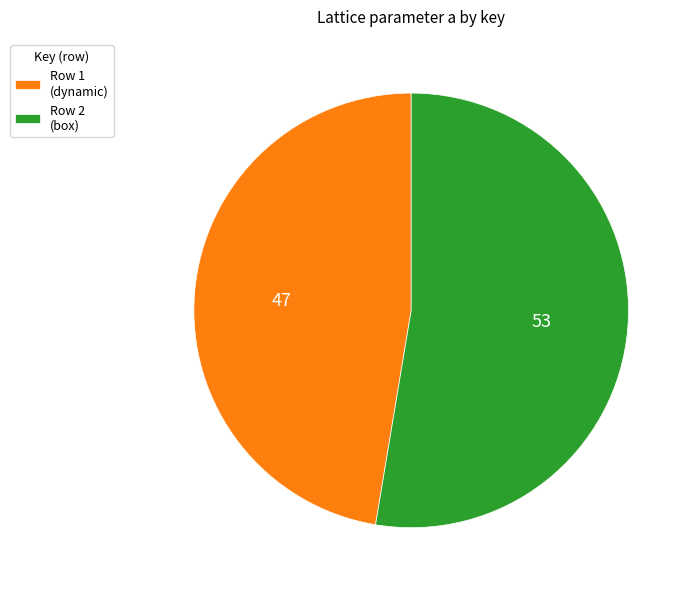

Is it true that Row 2 (box) is 53% of the pie?

True